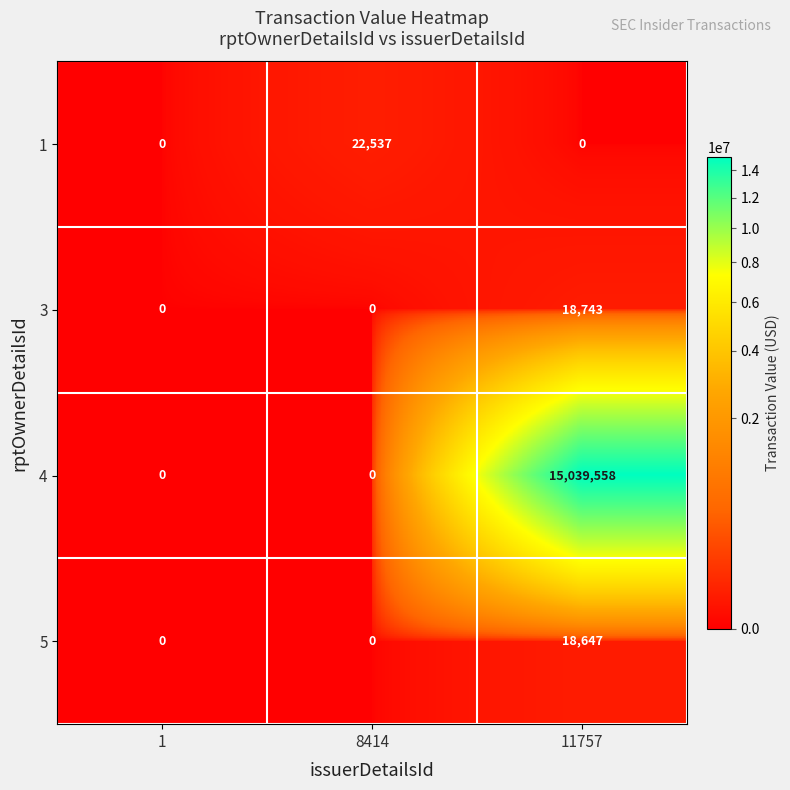

What is the total value across all series at 8414?

22537